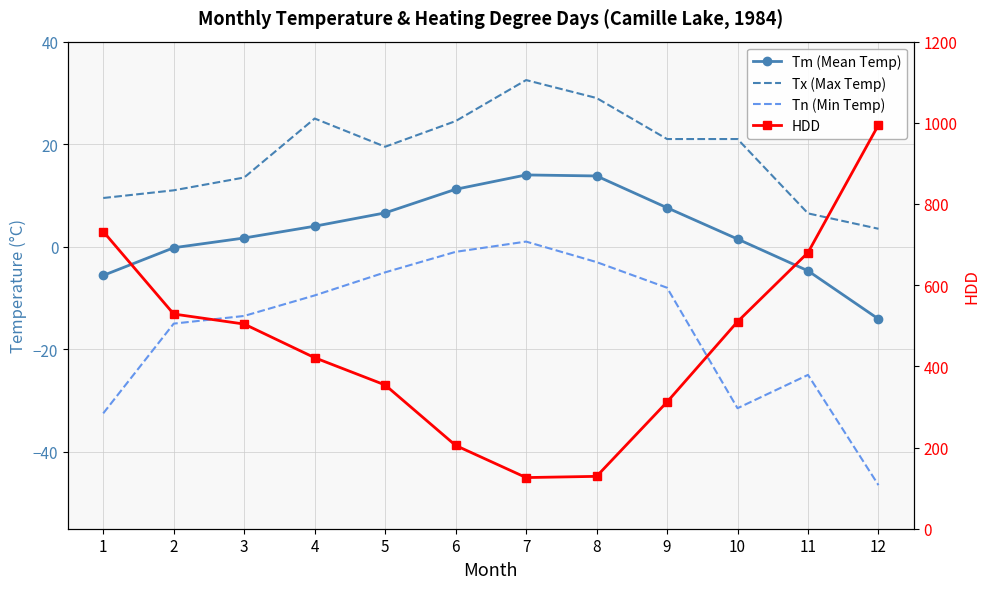

Reading left to right, transcribe all the data shown in this chart.

Tm (Mean Temp): -5.6	-0.2	1.7	4.0	6.6	11.2	14.0	13.8	7.6	1.5	-4.7	-14.1
Tx (Max Temp): 9.5	11.0	13.5	25.0	19.5	24.5	32.5	29.0	21.0	21.0	6.5	3.5
Tn (Min Temp): -32.5	-15.0	-13.5	-9.5	-5.0	-1.0	1.0	-3.0	-8.0	-31.5	-25.0	-46.5
HDD: 732.2	528.9	504.2	421.3	354.1	205.2	126.0	129.0	312.2	510.1	680.3	994.9